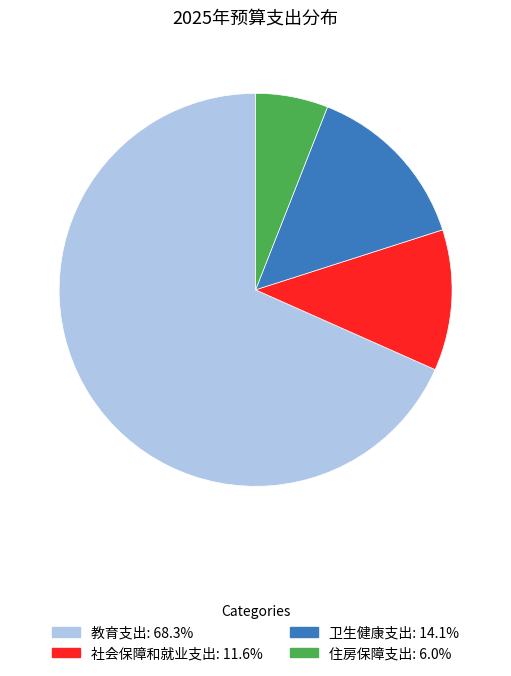

Which category has the smallest portion of the pie?

住房保障支出